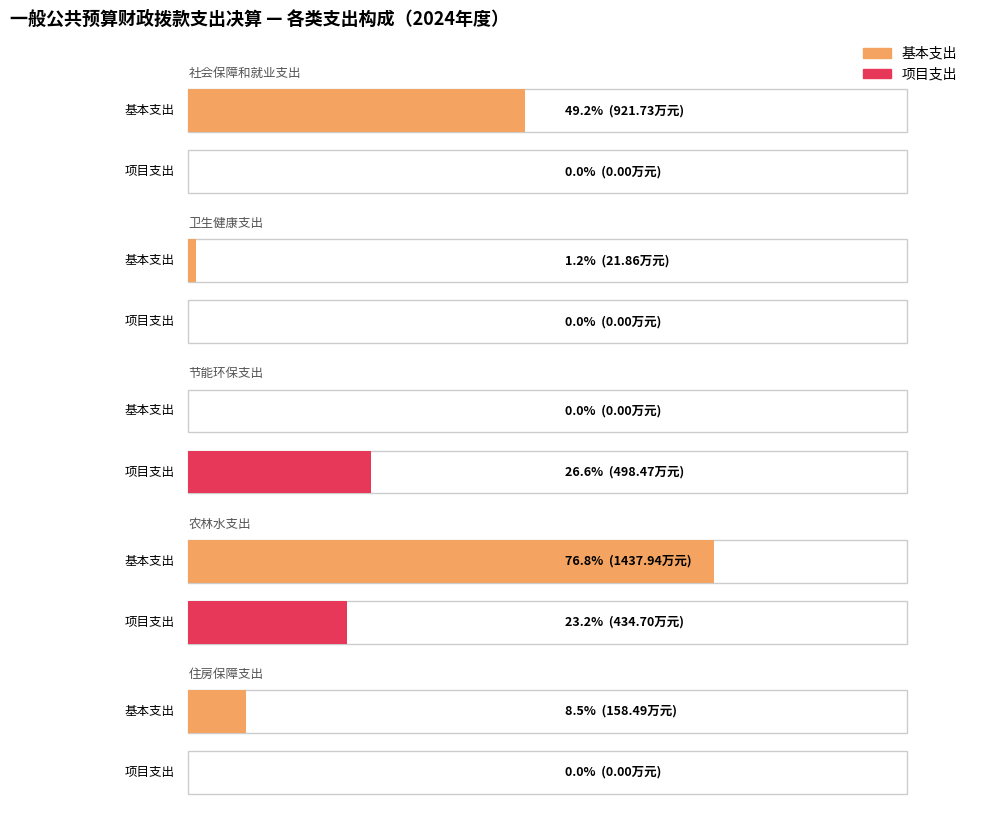

Is the value of 基本支出 at 农林水支出 greater than the value of 项目支出 at 节能环保支出?

Yes